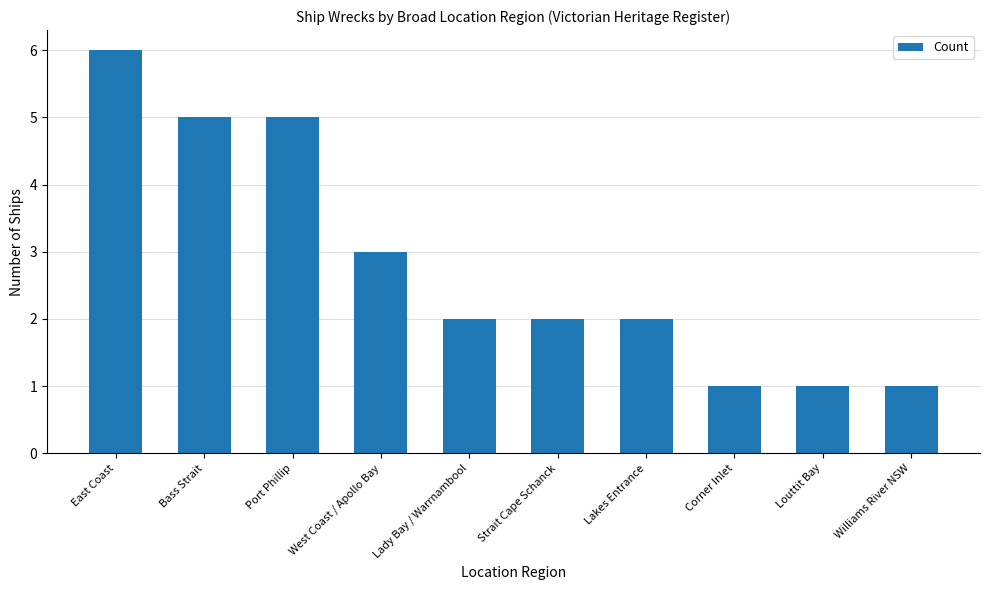

How many values are between 1 and 5?

9